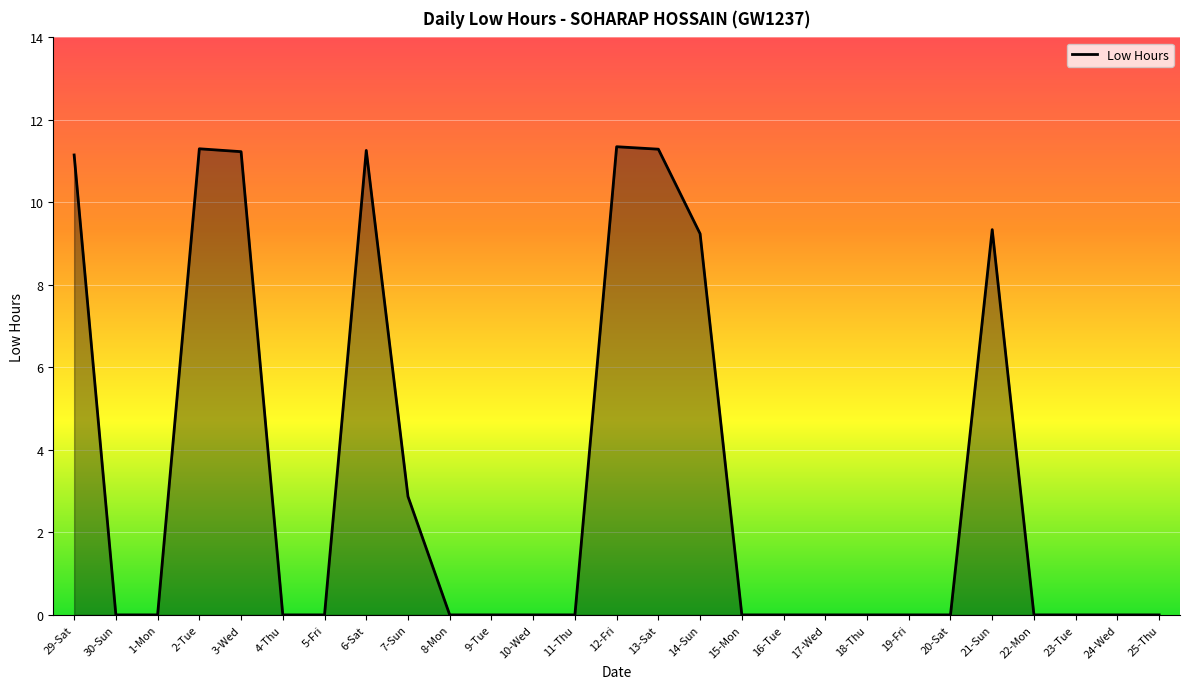

What is the difference between the second highest and minimum values?

11.3